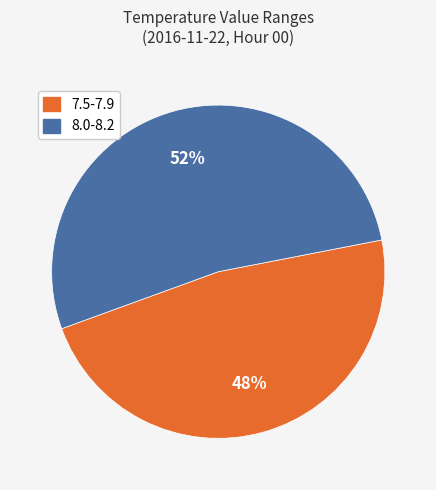

To the nearest percent, what is the average slice percentage?

50%